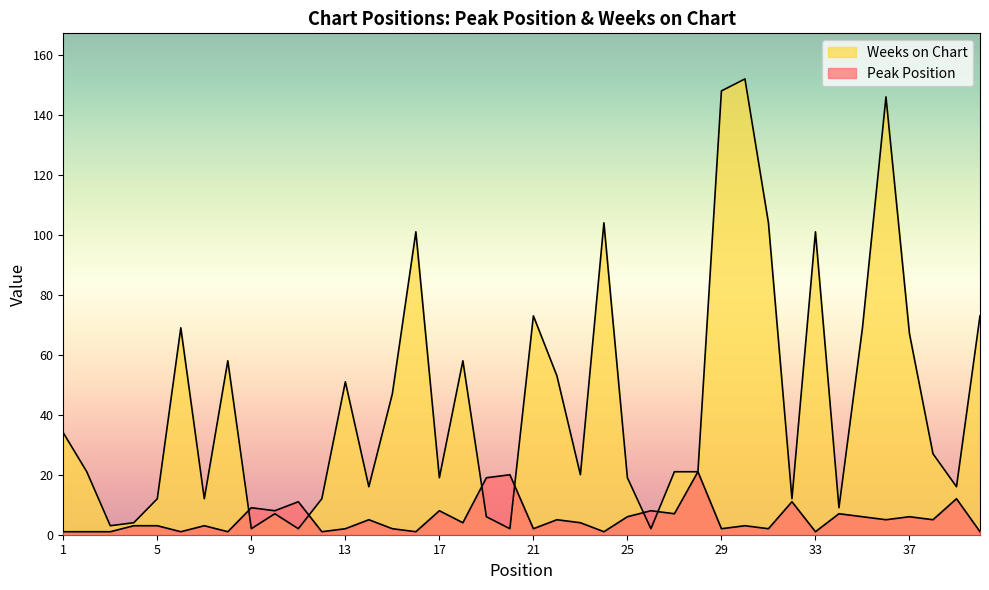

Is the value of Weeks on Chart at 3 greater than the value of Peak Position at 6?

Yes